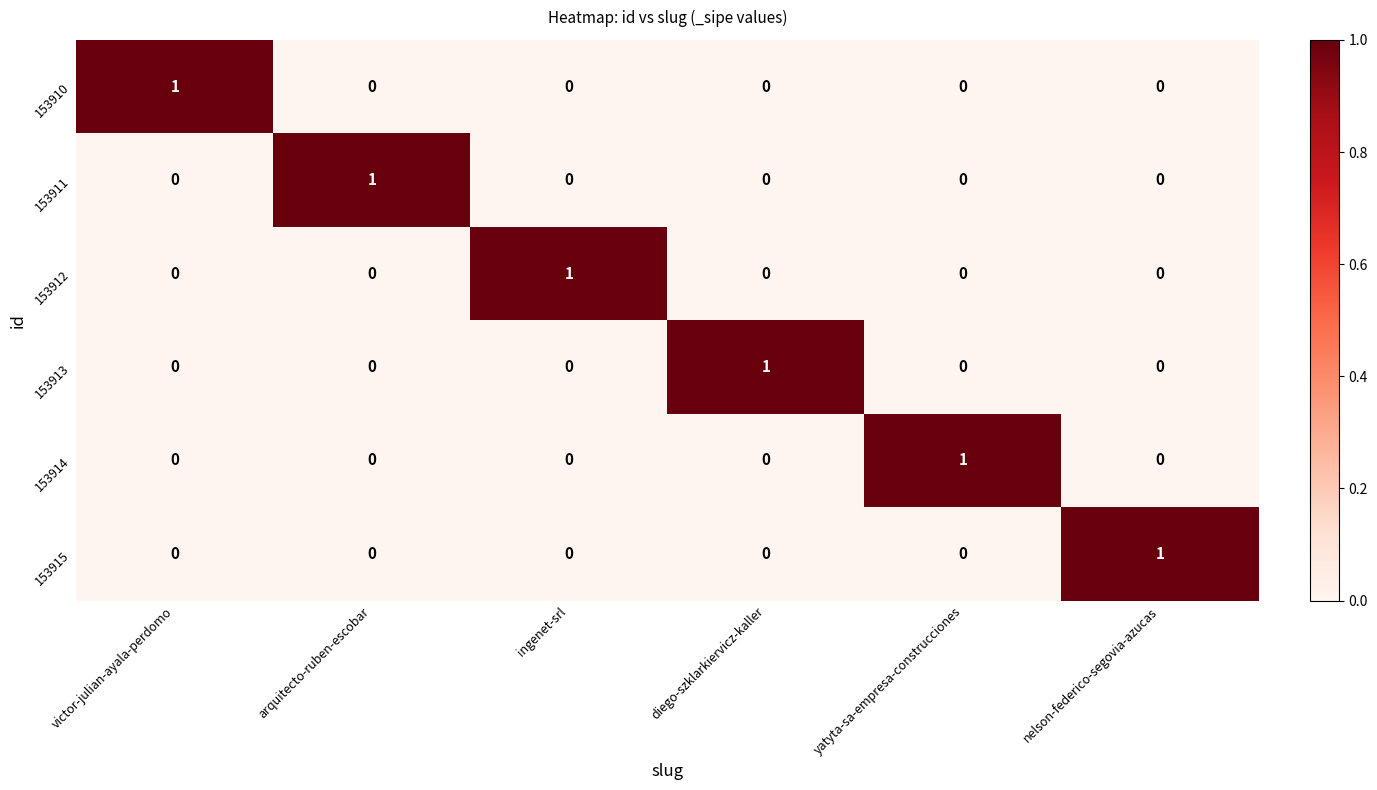

How many series are shown in this chart?

6